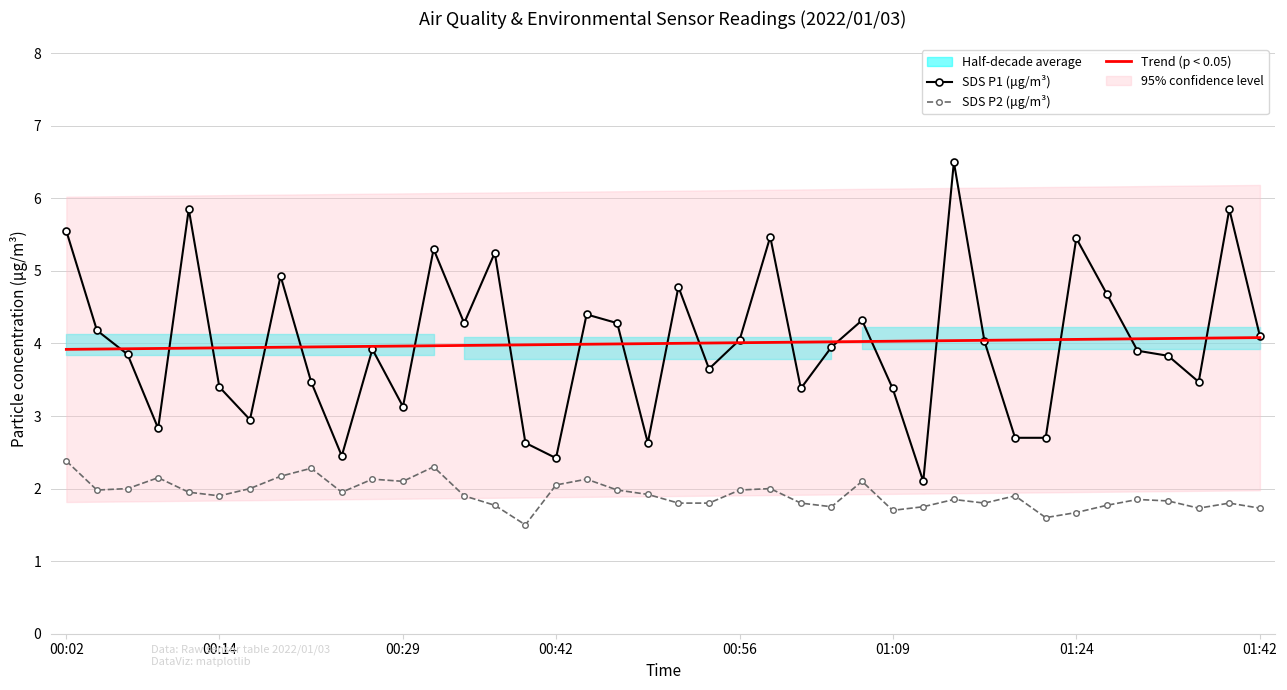

What is the highest value of the SDS P1 (μg/m³) series?

6.5